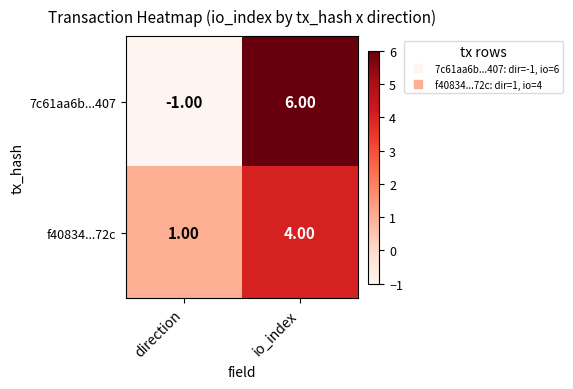

How many data points in f40834...72c are less than 4?

1